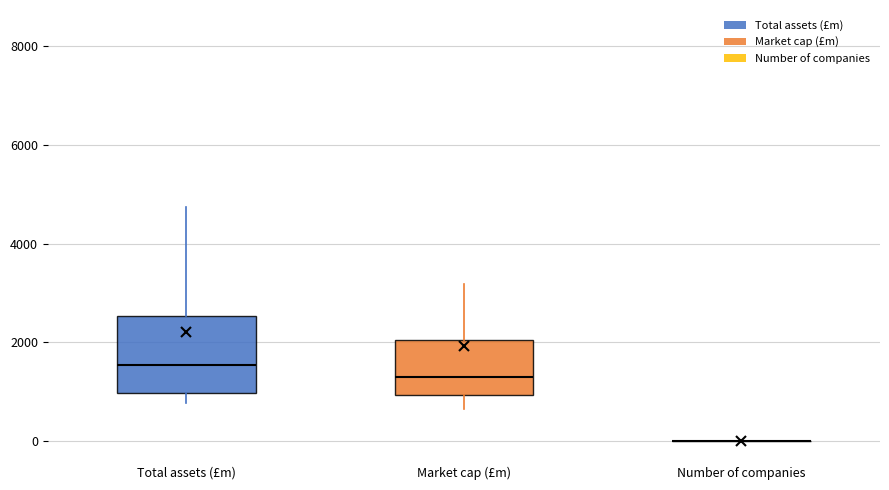

Reading left to right, read every box against the y-axis: the position of its median line, the range the box covers, and the ends of its whiskers. The values are not printed on the chart, so give them approximately, as read against the axis.

Total assets (£m): median 1600, box 1000 to 2600, whiskers 800 to 4800
Market cap (£m): median 1200, box 1000 to 2000, whiskers 600 to 3200
Number of companies: box collapsed to a line at 0, whiskers 0 to 0